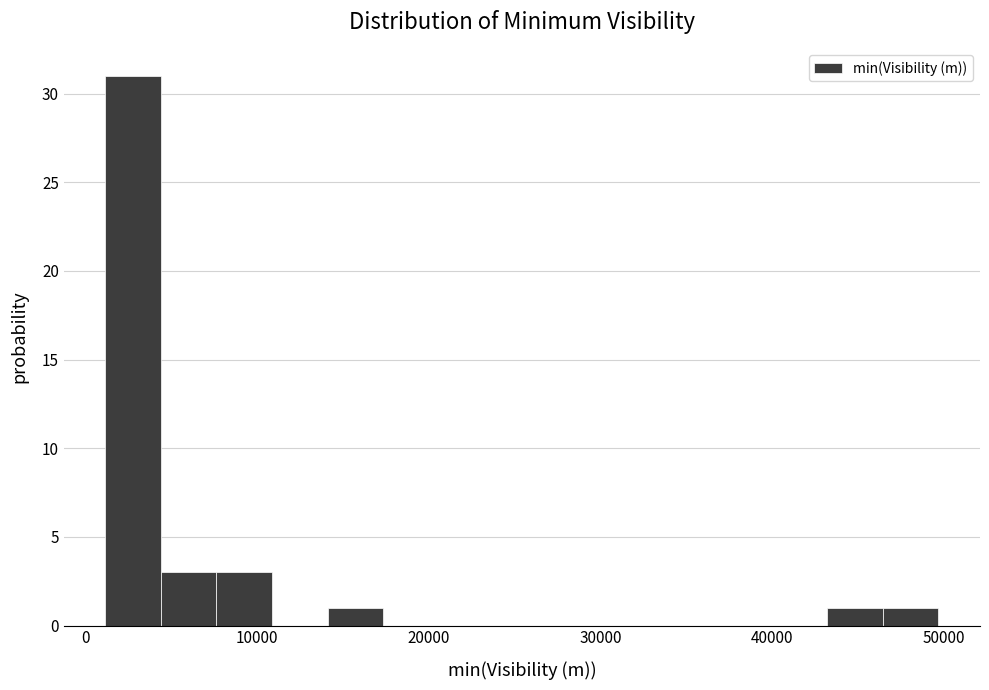

Read against the x-axis, roughly where is the centre of the tallest bar?

3000